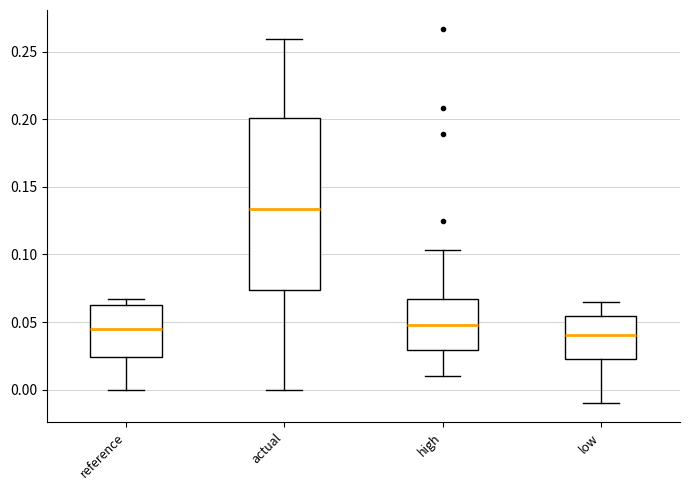

Comparing the boxes themselves (not the whiskers), which one is the tallest?

actual